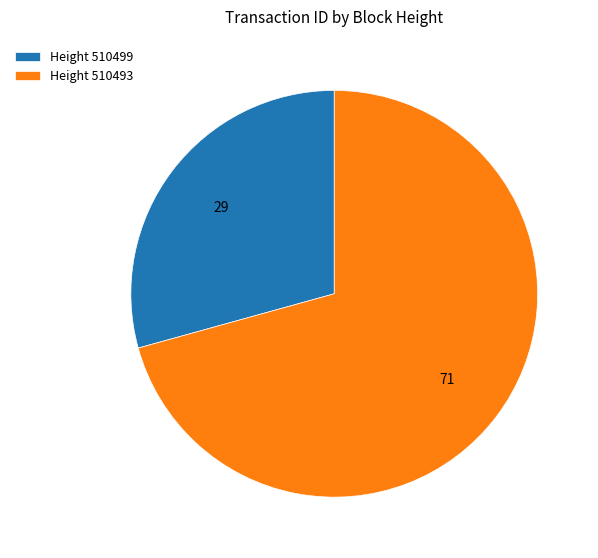

Is there any slice that represents more than half of the pie?

Yes